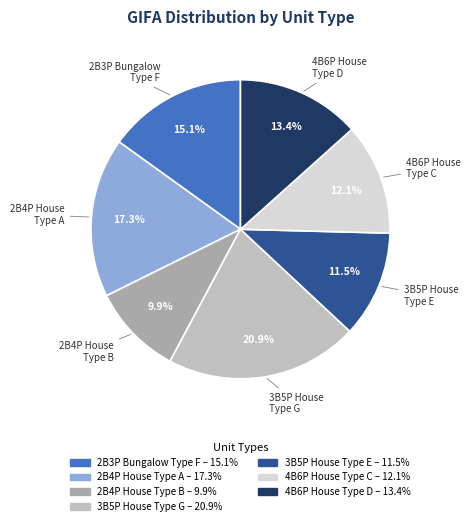

Count the number of slices in the pie.

7